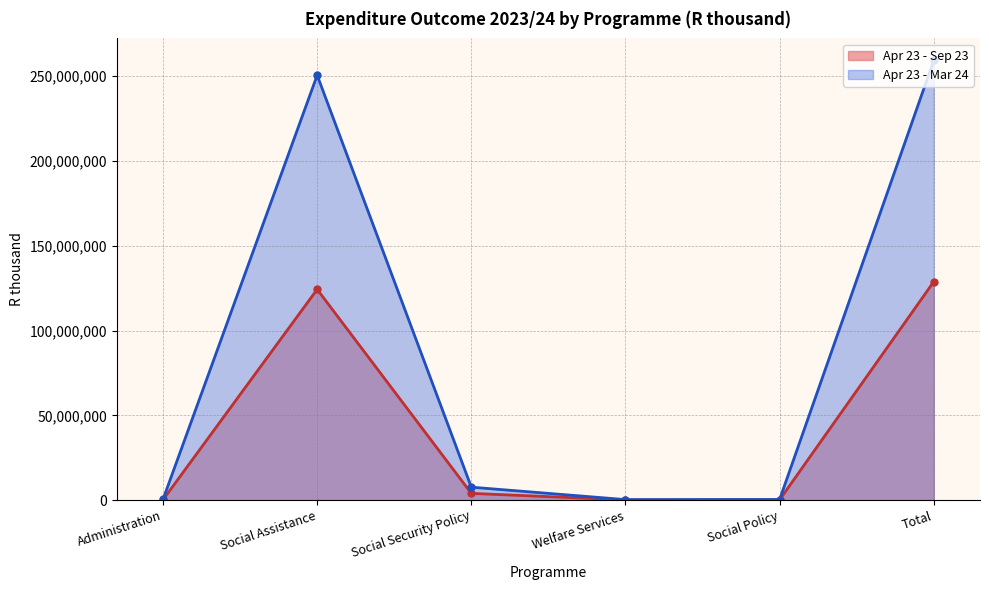

How many data points in Apr 23 - Sep 23 are less than 3983511?

3